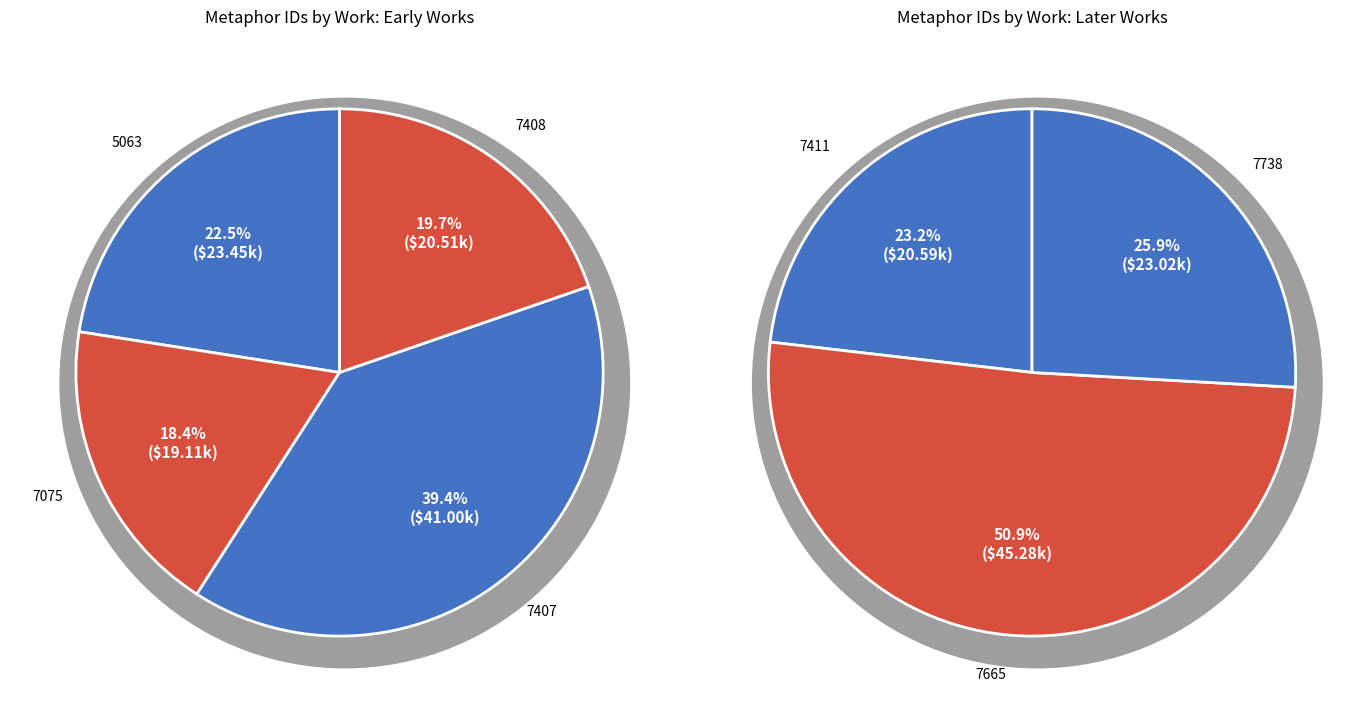

Which has a higher value, 7738 or 7411?

7738